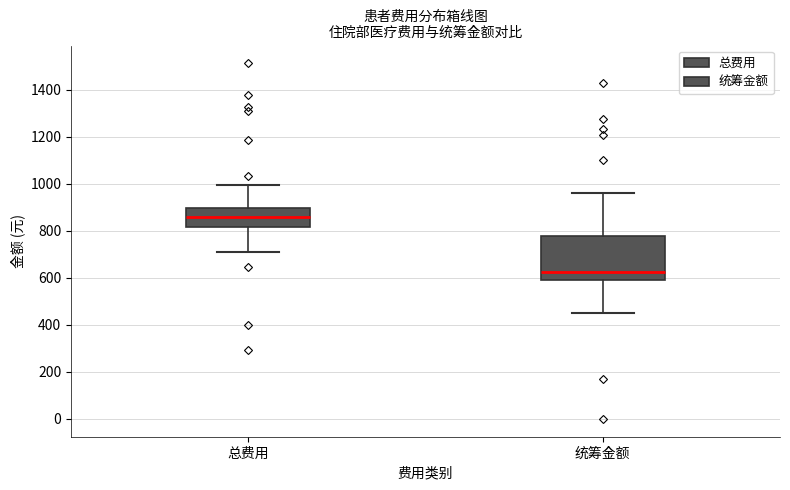

Comparing the boxes themselves (not the whiskers), which one is the tallest?

统筹金额